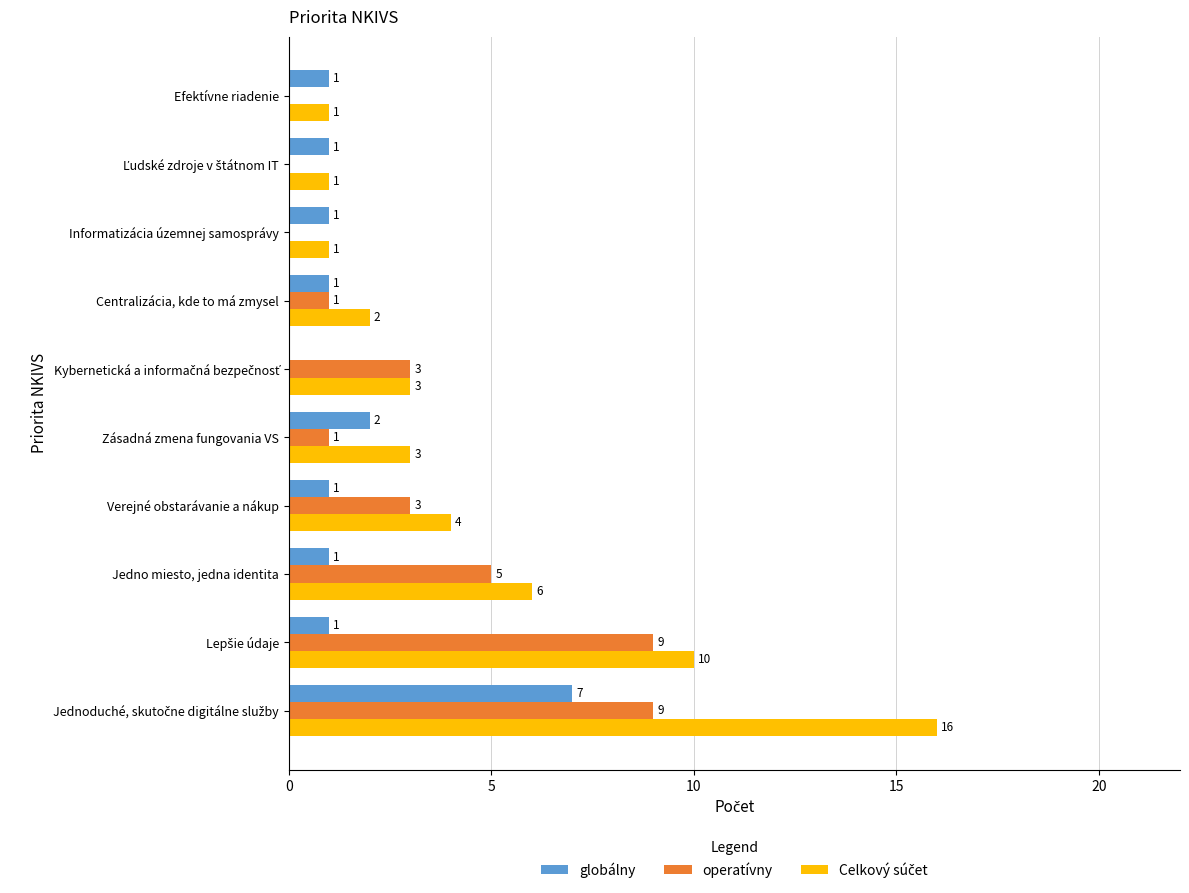

What is the average value of the operatívny series?

3